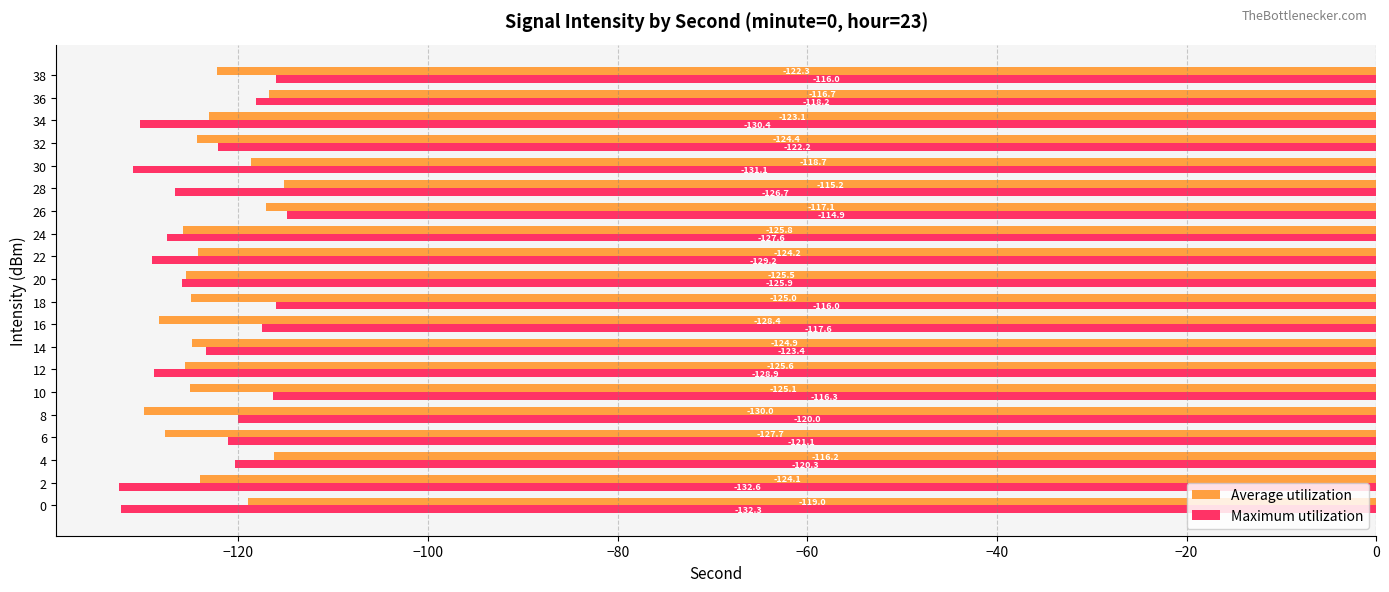

The Maximum utilization series shows -114.9 at 26. True or false?

True